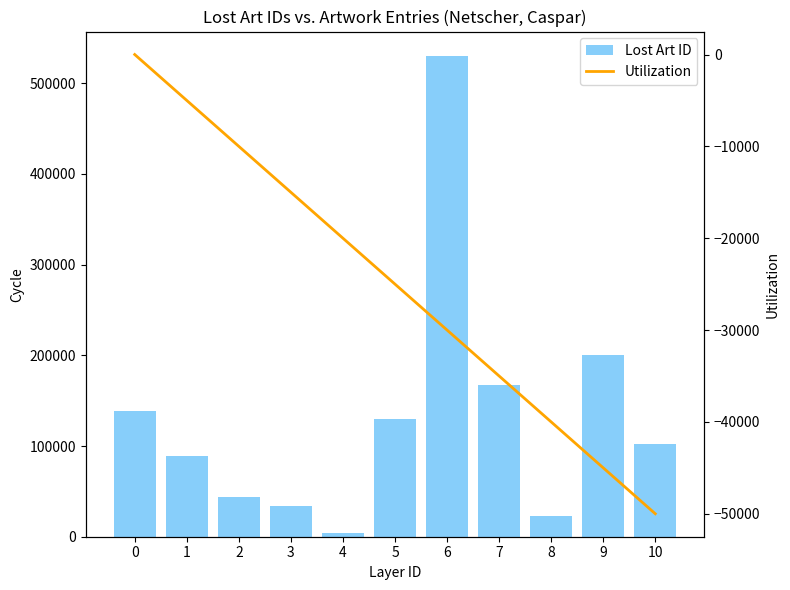

Reading left to right, transcribe all the data shown in this chart.

Lost Art ID: 0=138736	1=89490	2=43840	3=34218	4=3744	5=130187	6=530339	7=167502	8=22423	9=200271	10=101931
Utilization: 0=0	1=-5000	2=-10000	3=-15000	4=-20000	5=-25000	6=-30000	7=-35000	8=-40000	9=-45000	10=-50000